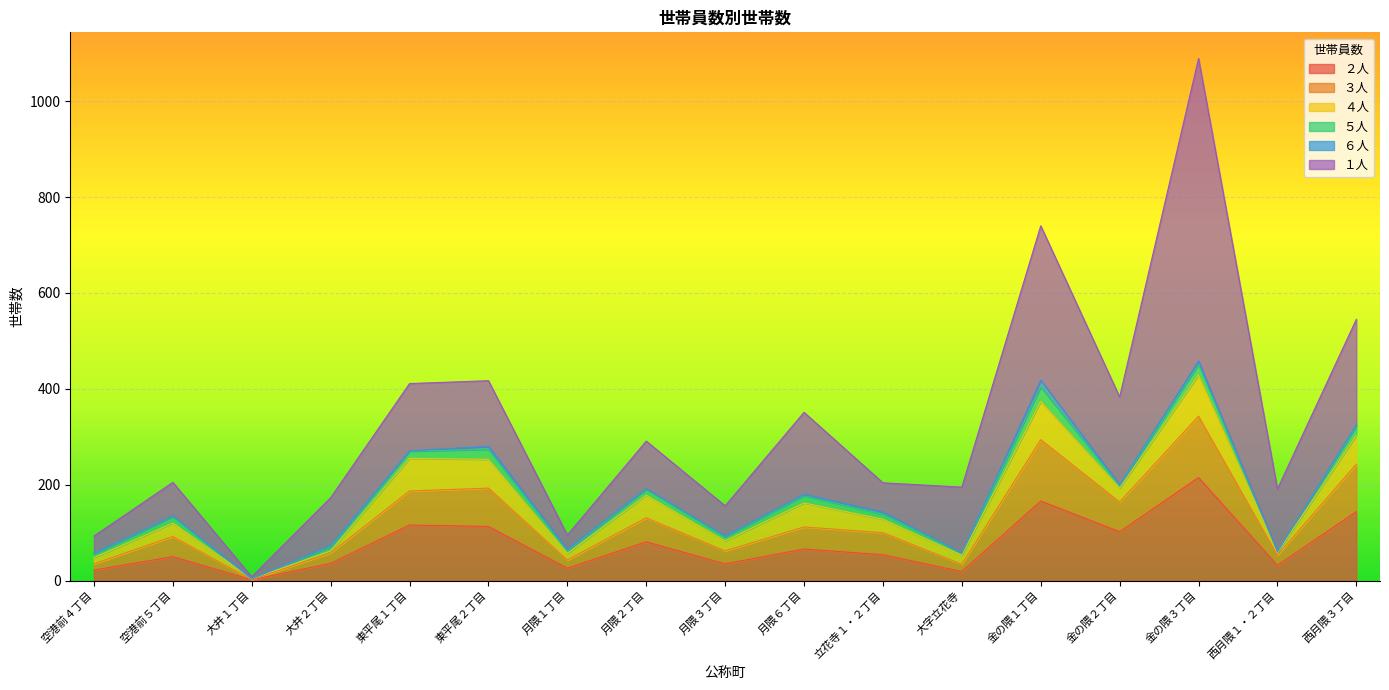

What is the sum of the ３人 values at 大井１丁目 and 金の隈１丁目?

128